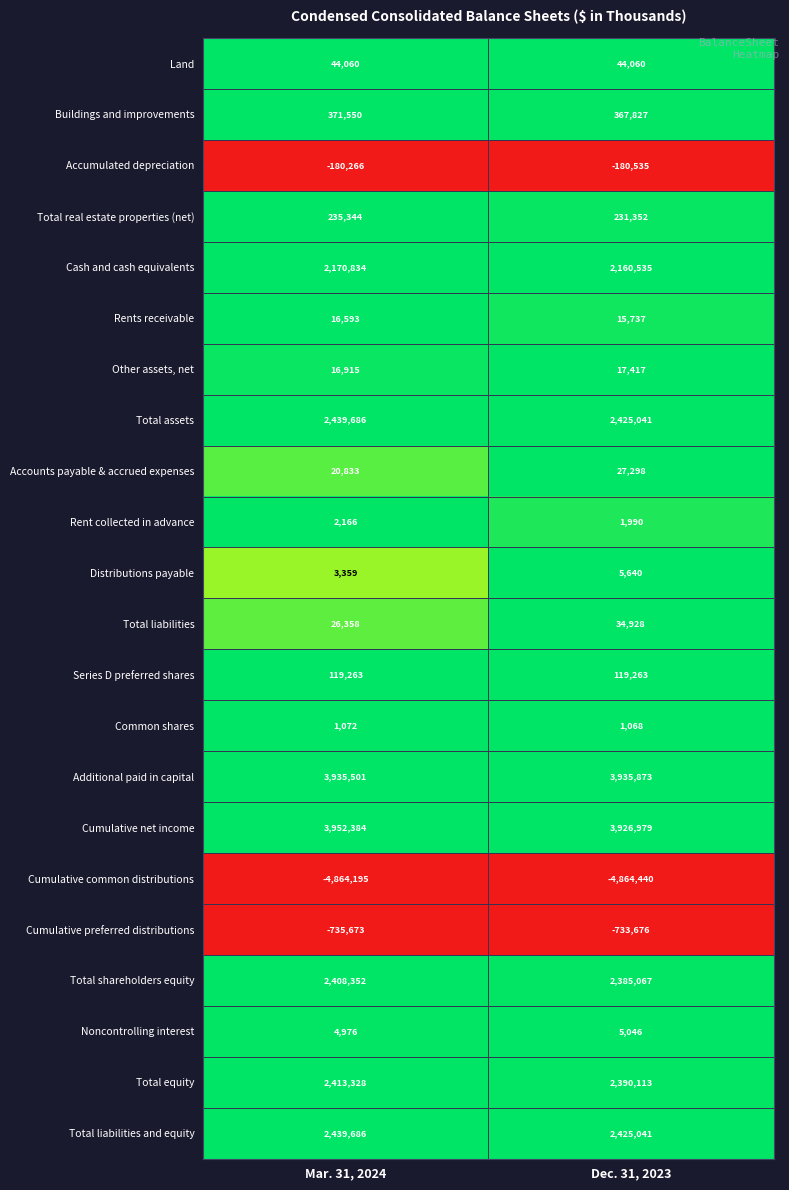

Count the number of data series in this chart.

22